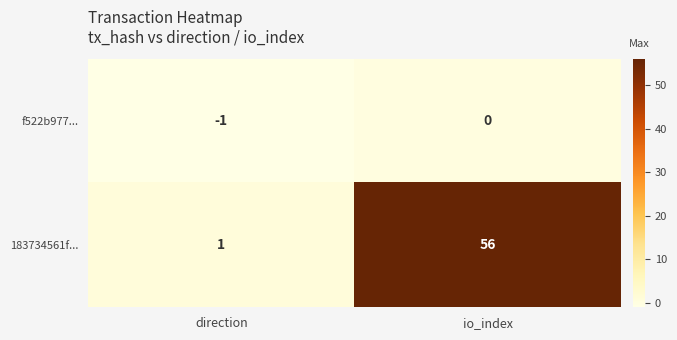

At how many categories does at least one series exceed 27?

1